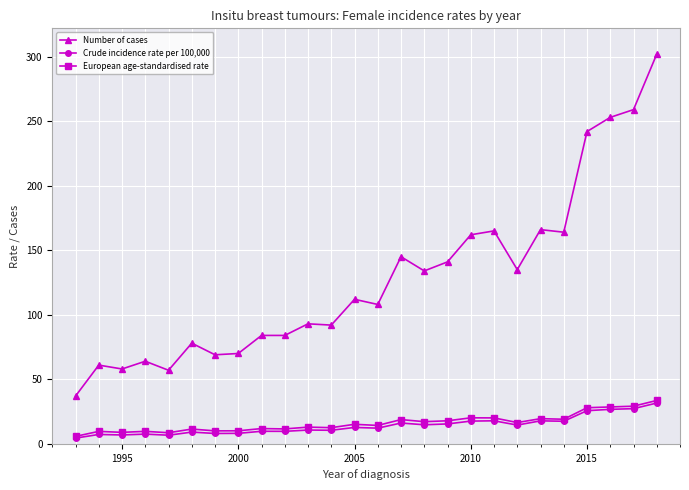

Which series has the largest total across all categories?

Number of cases